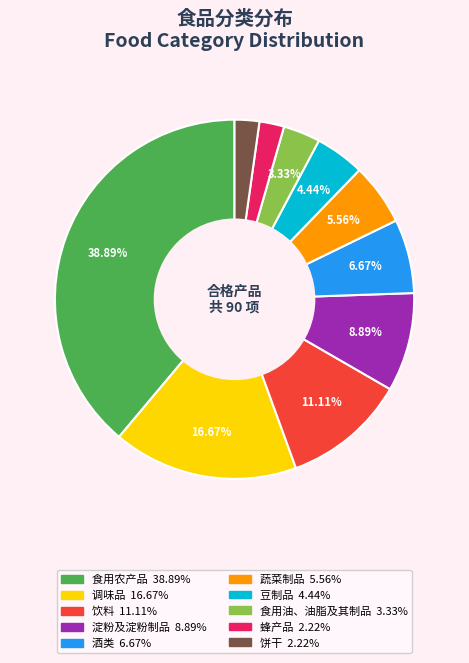

What percentage is the 食用油、油脂及其制品 slice, to the nearest percent?

3%